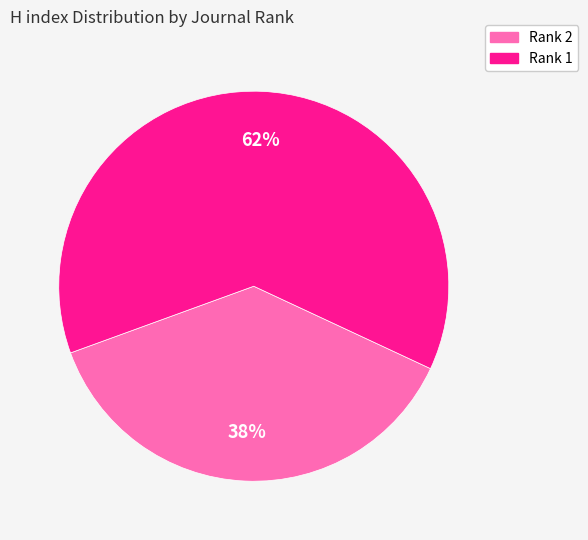

To the nearest percent, what is the average slice percentage?

50%